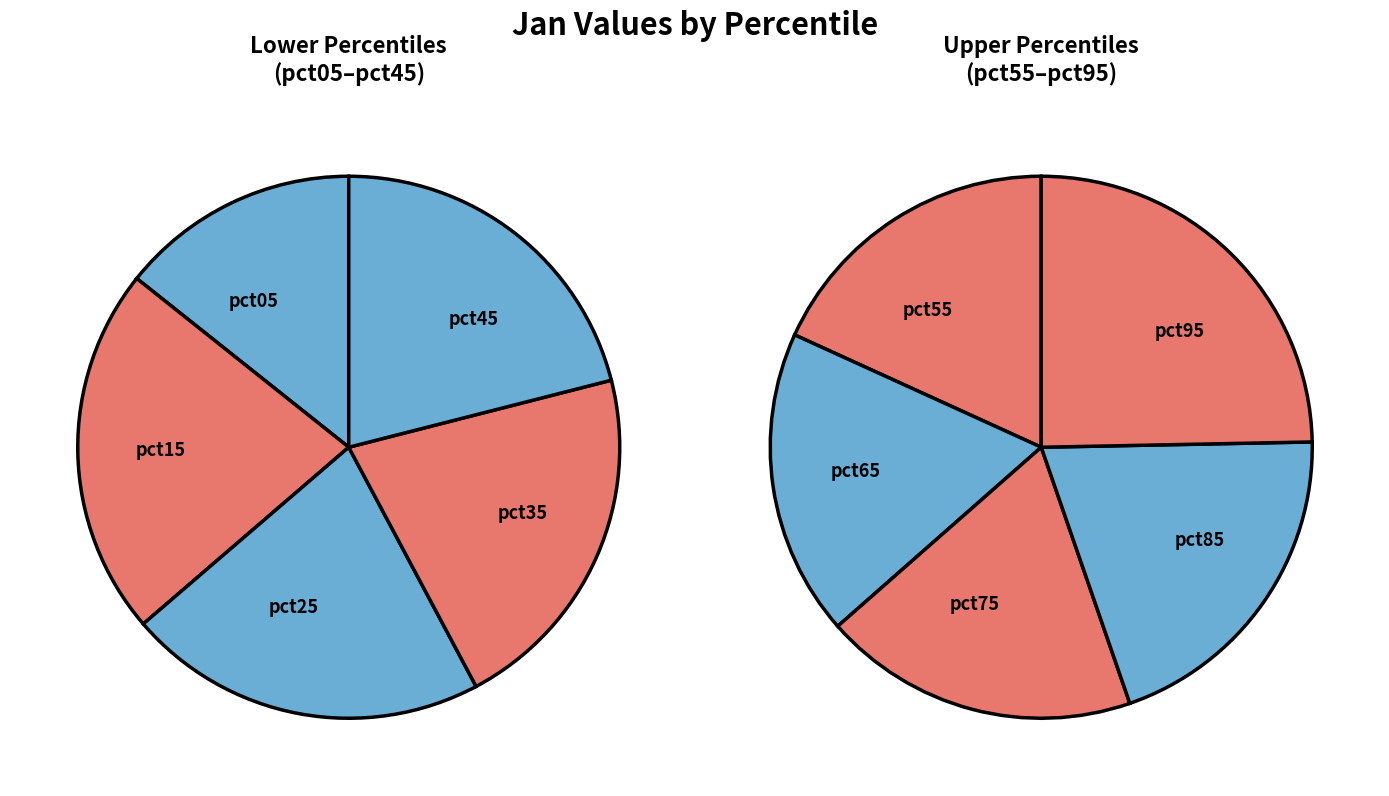

Is it true that pct95 is 13% of the pie?

True